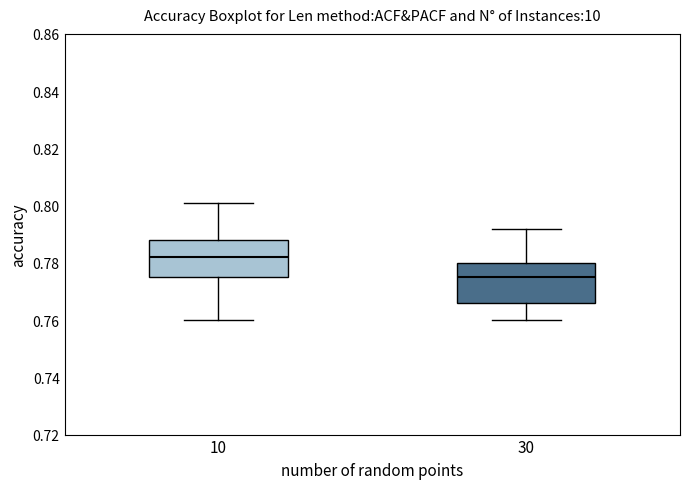

Reading left to right, read every box against the y-axis: the position of its median line, the range the box covers, and the ends of its whiskers. The values are not printed on the chart, so give them approximately, as read against the axis.

10: median 0.782, box 0.776 to 0.788, whiskers 0.760 to 0.802
30: median 0.776, box 0.766 to 0.780, whiskers 0.760 to 0.792